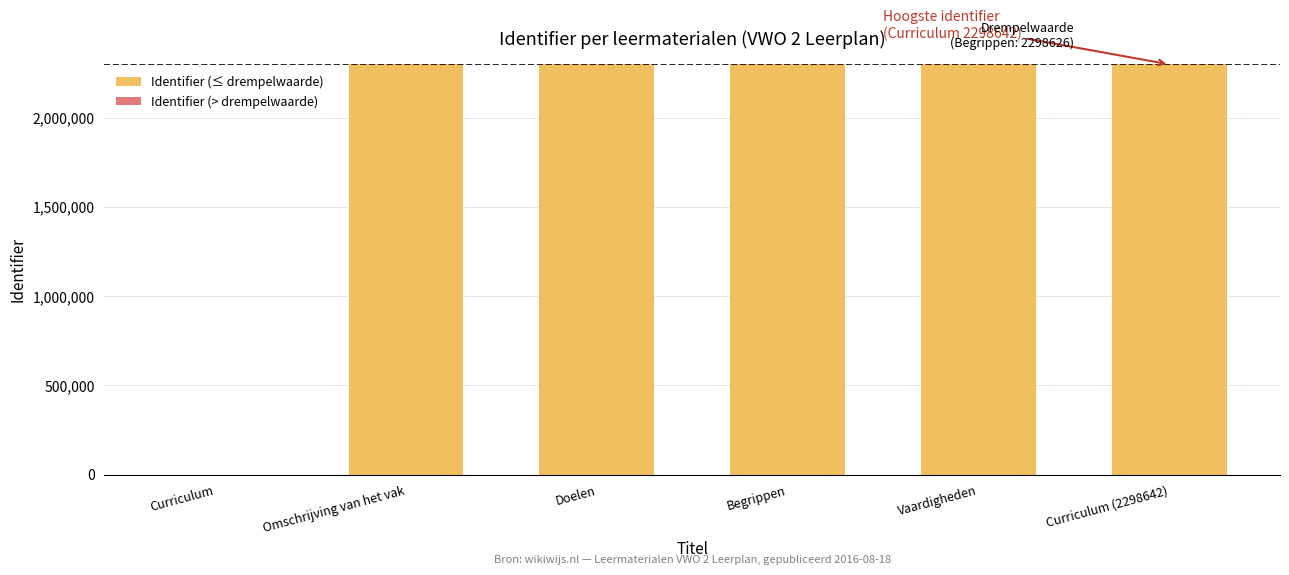

Are the bars horizontal?

No